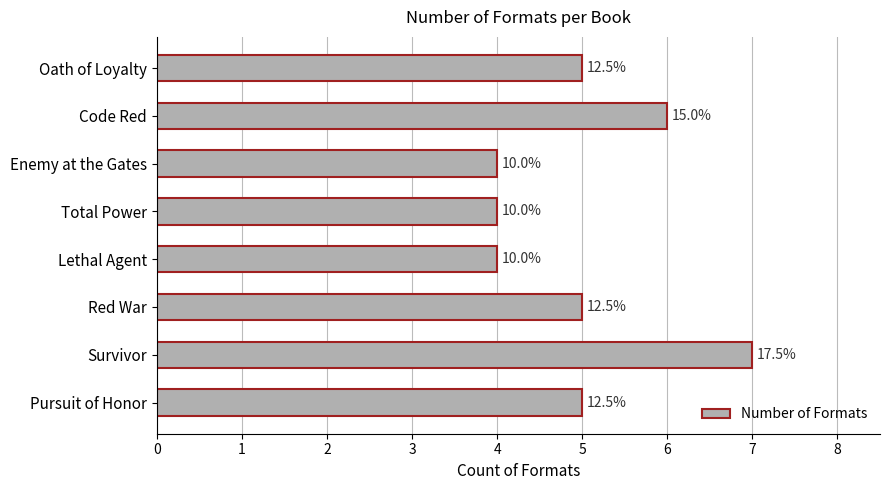

What is the sum of all values?

40